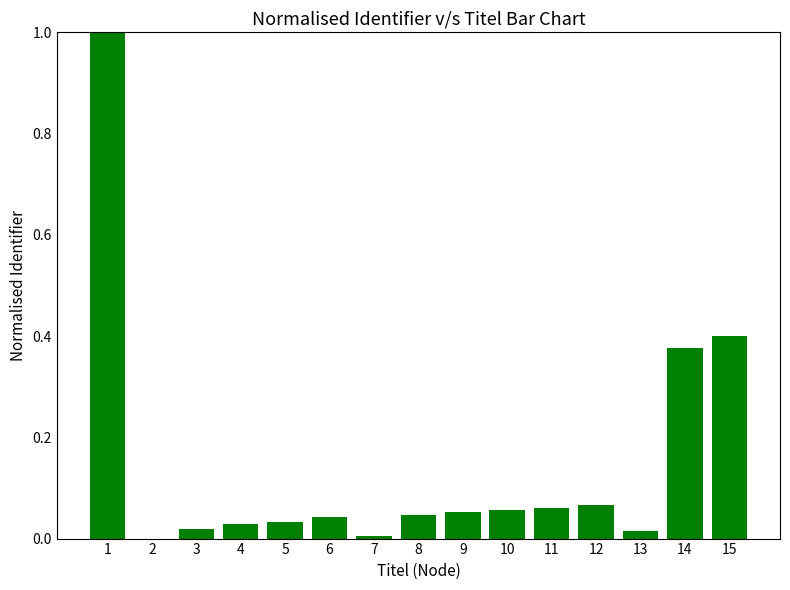

Are the bars grouped side by side (vs. stacked)?

No